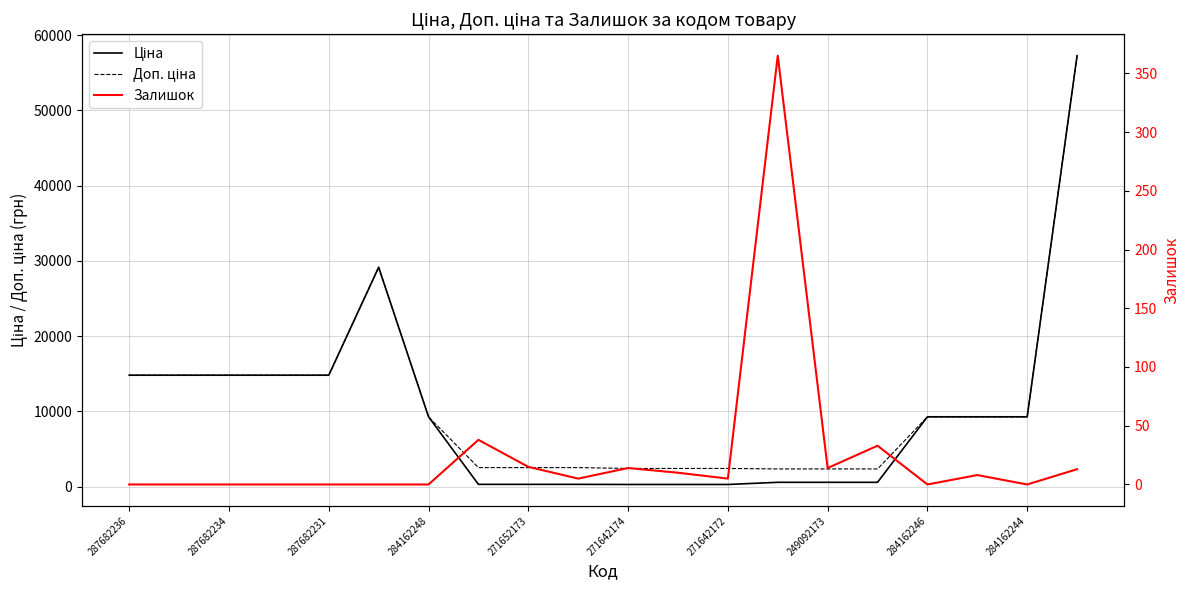

How many lines are shown in the chart?

3